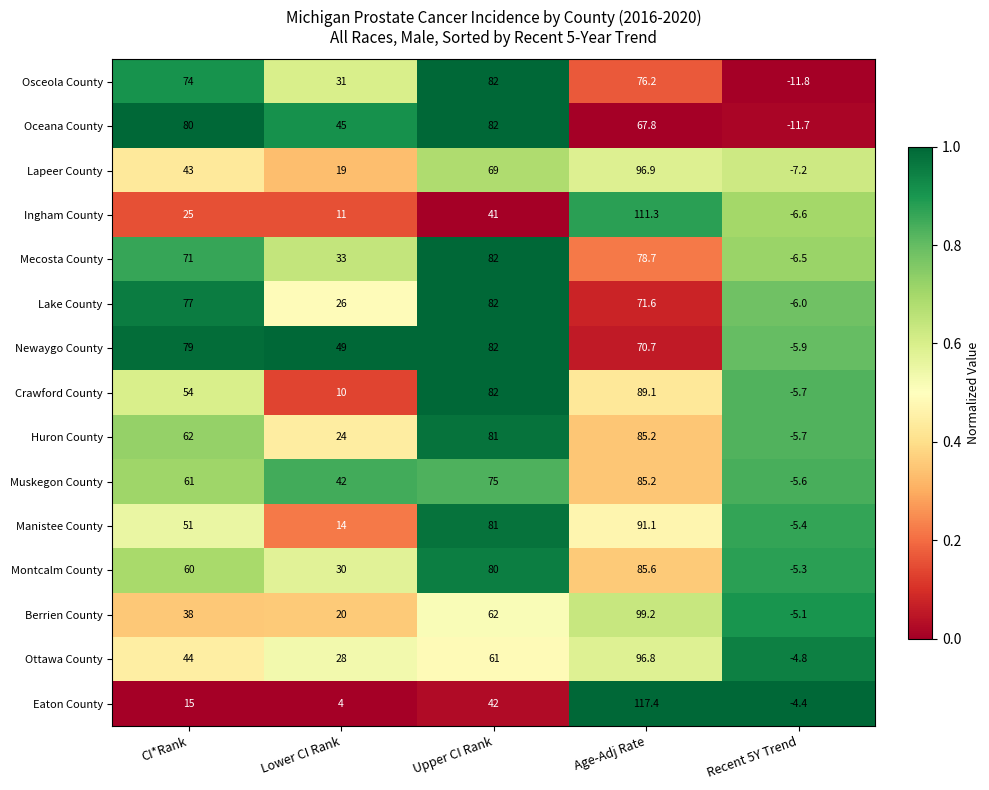

Rank the categories by Lapeer County value from lowest to highest.

Recent 5Y Trend, Lower CI Rank, CI*Rank, Upper CI Rank, Age-Adj Rate